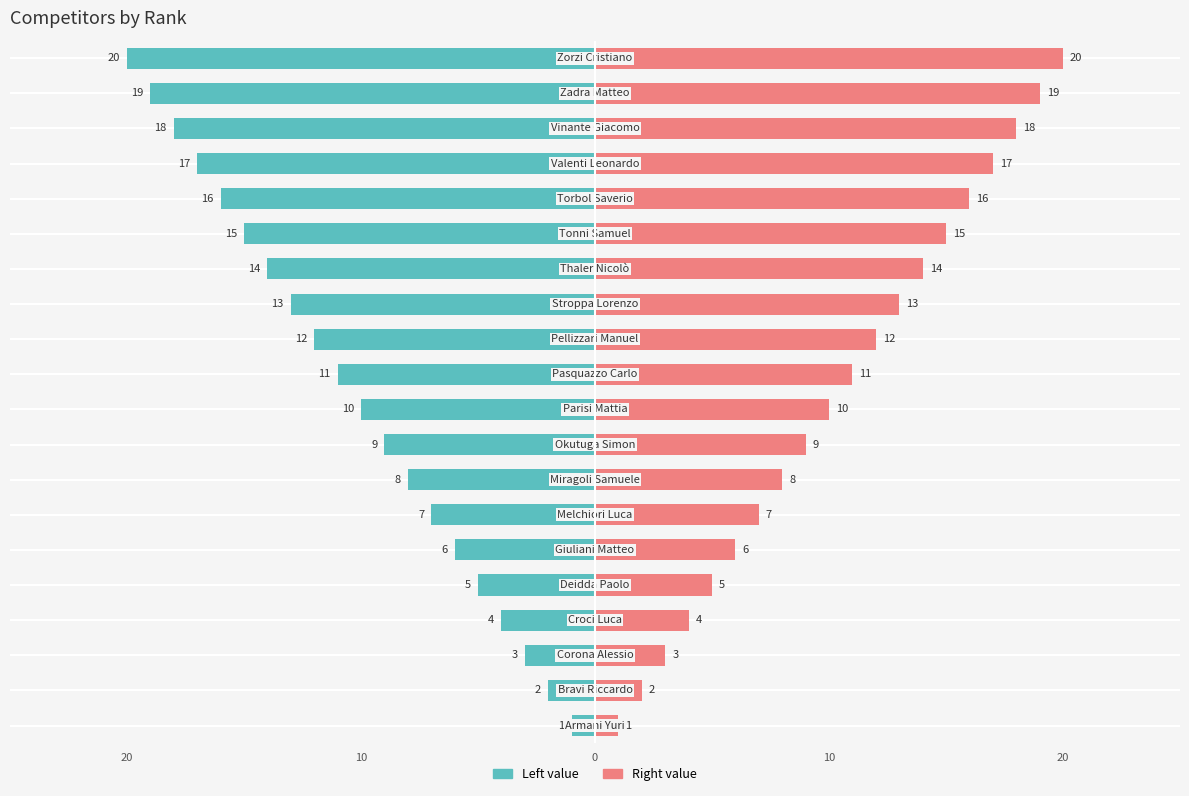

The value of Left value at 5 is -6. True or false?

True